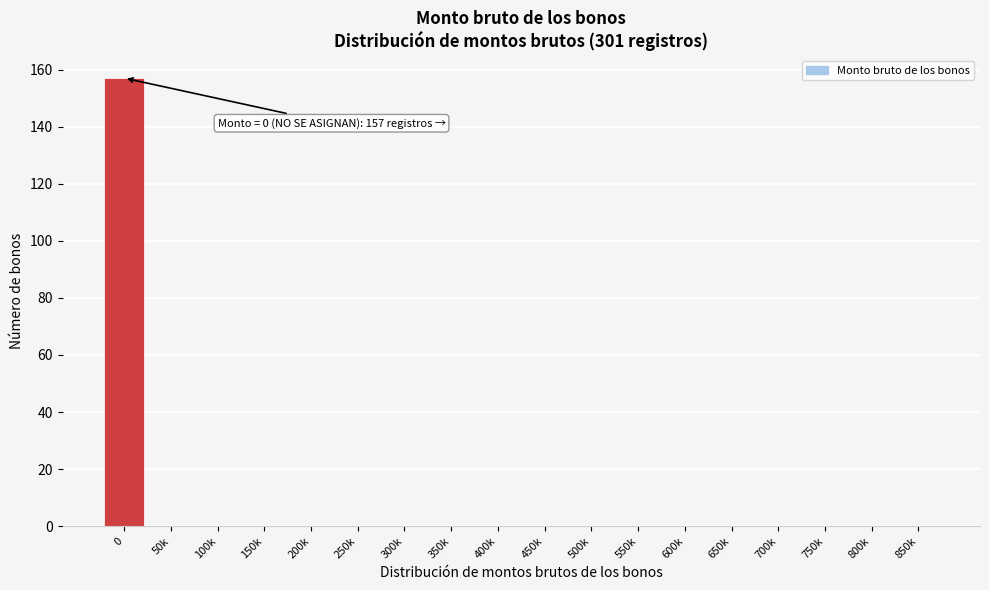

Reading left to right, transcribe all the data shown in this chart.

0=157	50k=0	100k=0	150k=0	200k=0	250k=0	300k=0	350k=0	400k=0	450k=0	500k=0	550k=0	600k=0	650k=0	700k=0	750k=0	800k=0	850k=0